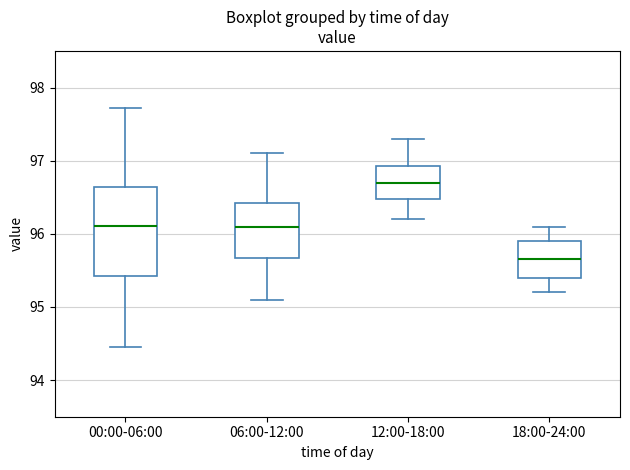

Comparing the boxes themselves (not the whiskers), which one is the tallest?

00:00-06:00